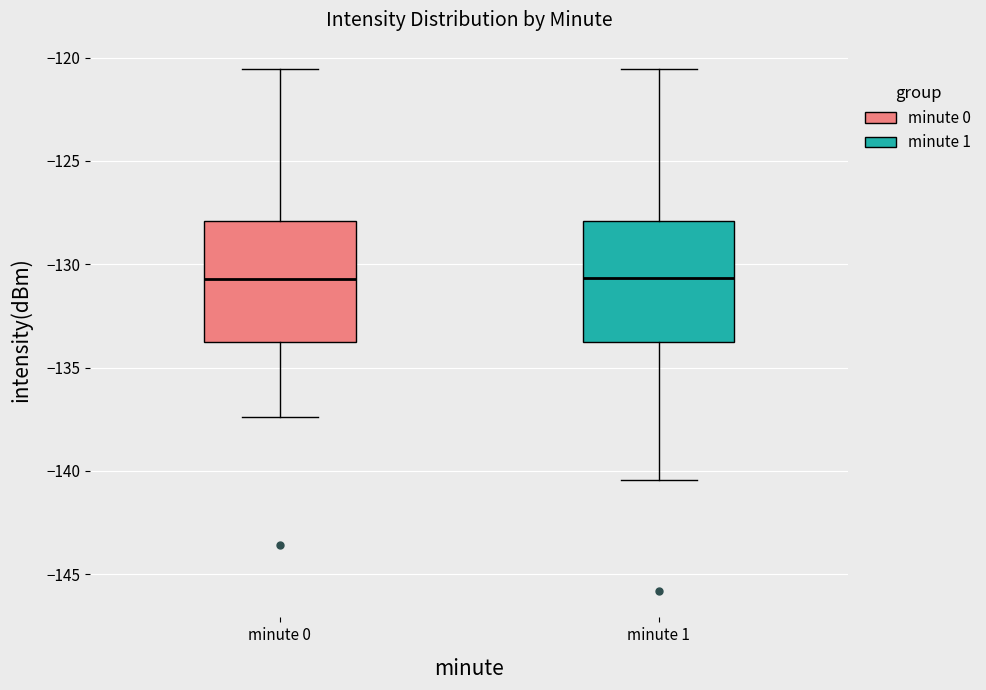

Reading left to right, transcribe this box plot: for each box, give where its median line is, the range the box spans, and where its two whiskers end, as read against the y-axis. The values are not printed on the chart, so give them approximately, as read against the axis.

minute 0: median -130.5, box -134.0 to -128.0, whiskers -137.5 to -120.5
minute 1: median -130.5, box -134.0 to -128.0, whiskers -140.5 to -120.5